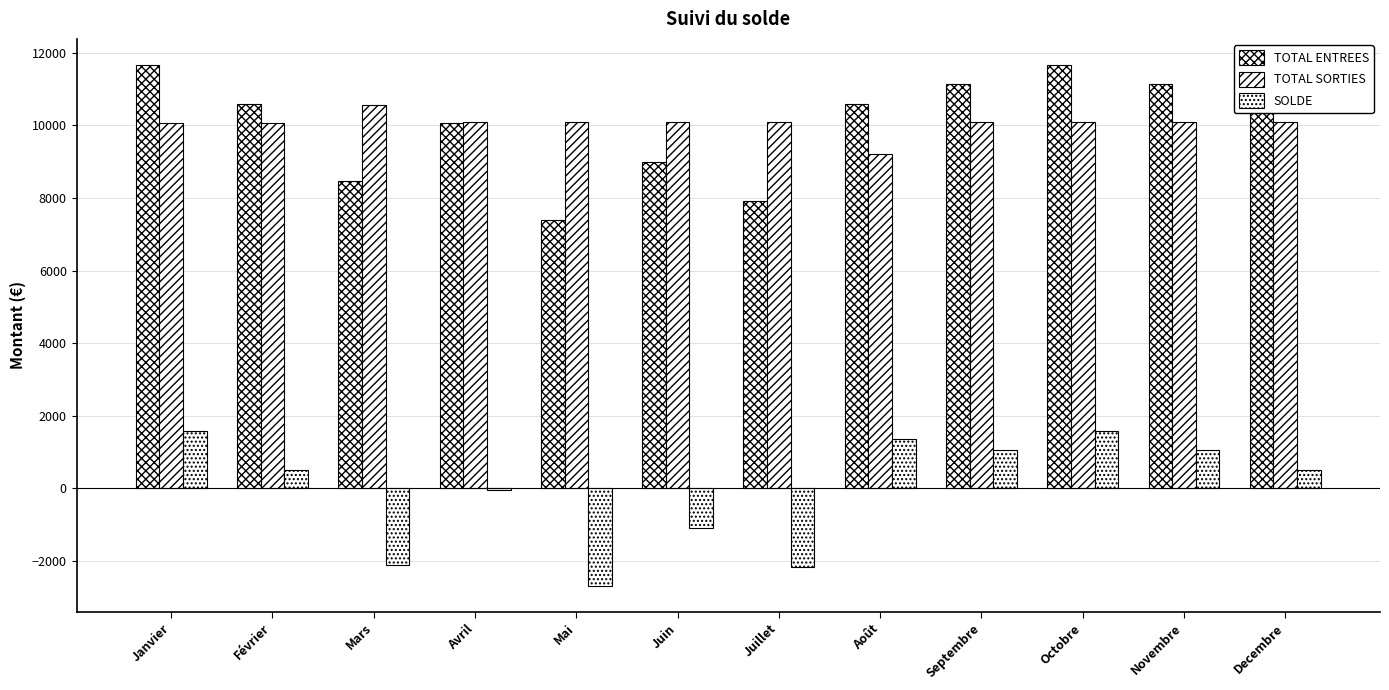

At which category is the sum across all series the highest?

Janvier